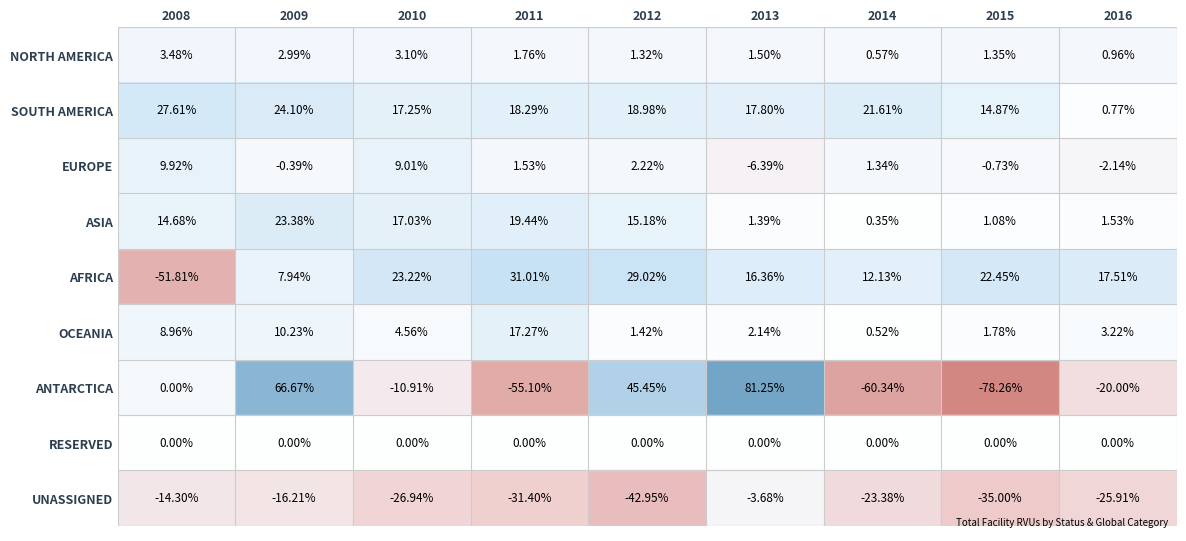

At 2014, list the series in order from smallest to largest.

ANTARCTICA, UNASSIGNED, RESERVED, ASIA, OCEANIA, NORTH AMERICA, EUROPE, AFRICA, SOUTH AMERICA